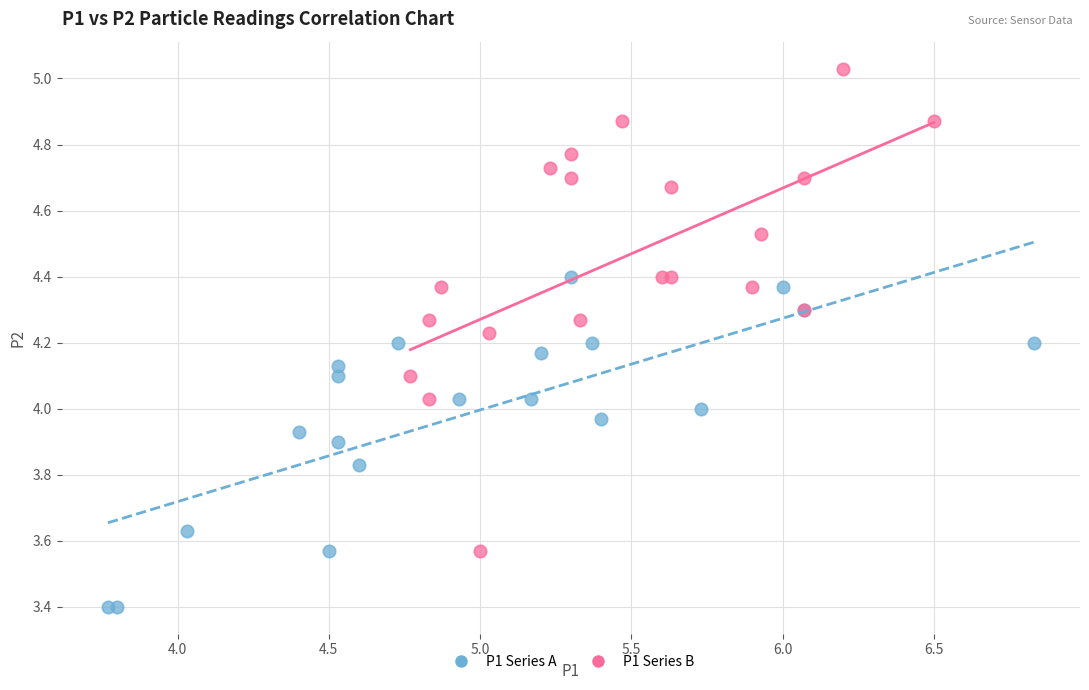

Which series contains the lowest Y value?

P1 Series A